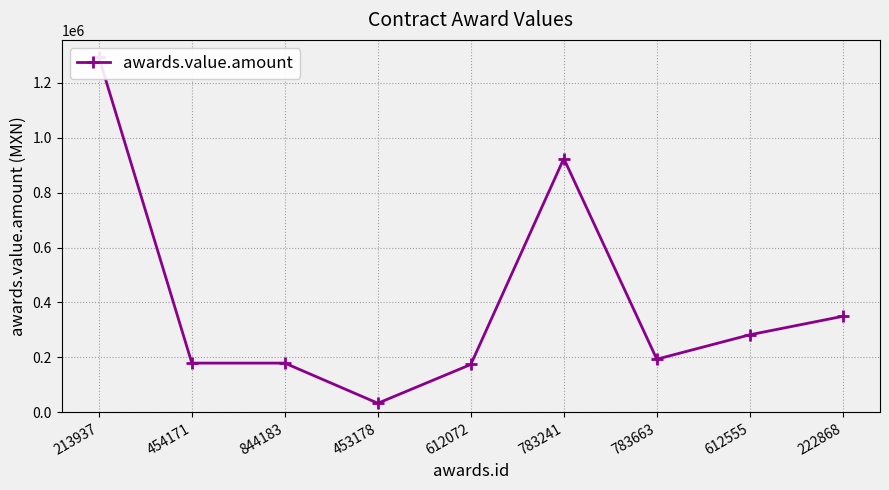

What is the difference between the maximum and minimum values?

1259903.4